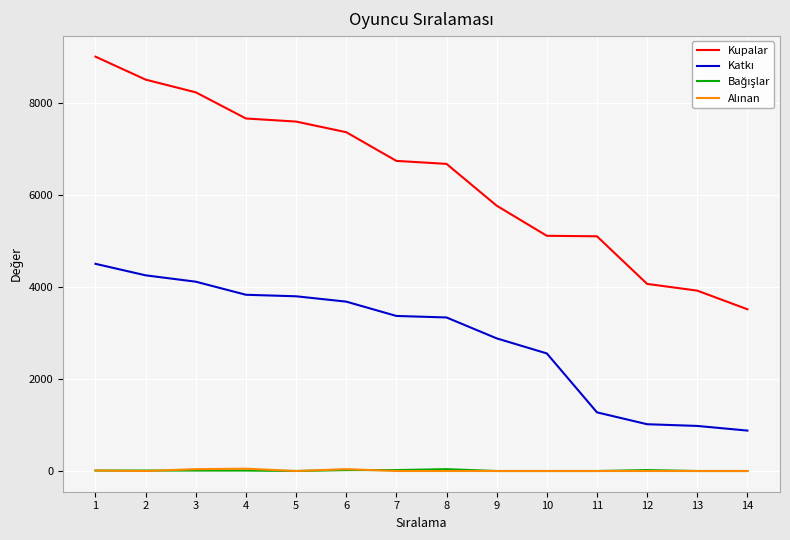

What is the maximum value shown in the chart?

9000